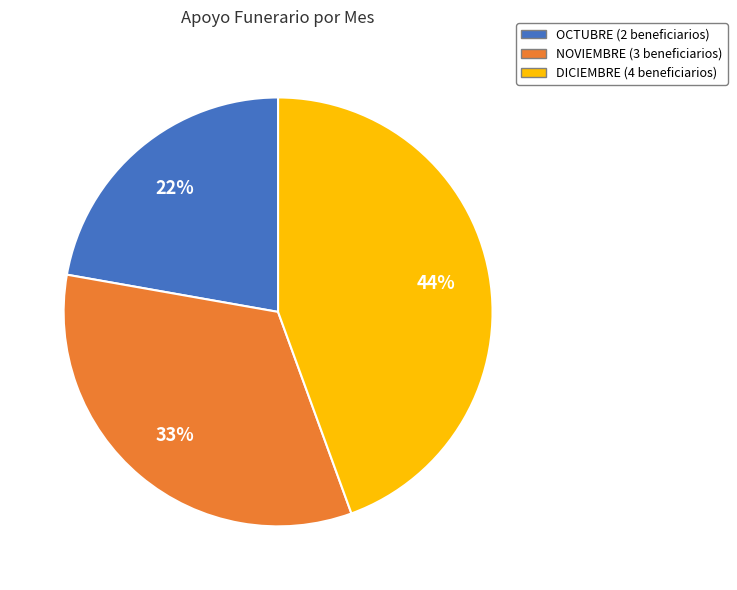

Which slice is the largest?

DICIEMBRE